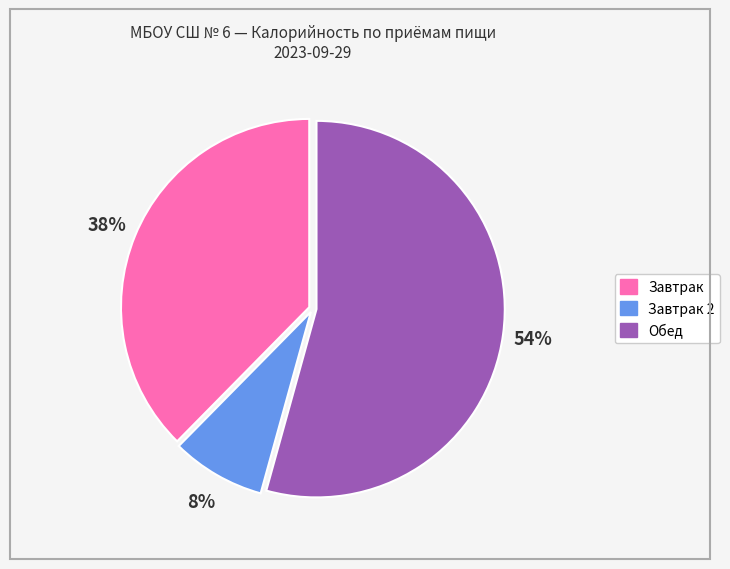

Does any single category account for the majority?

Yes